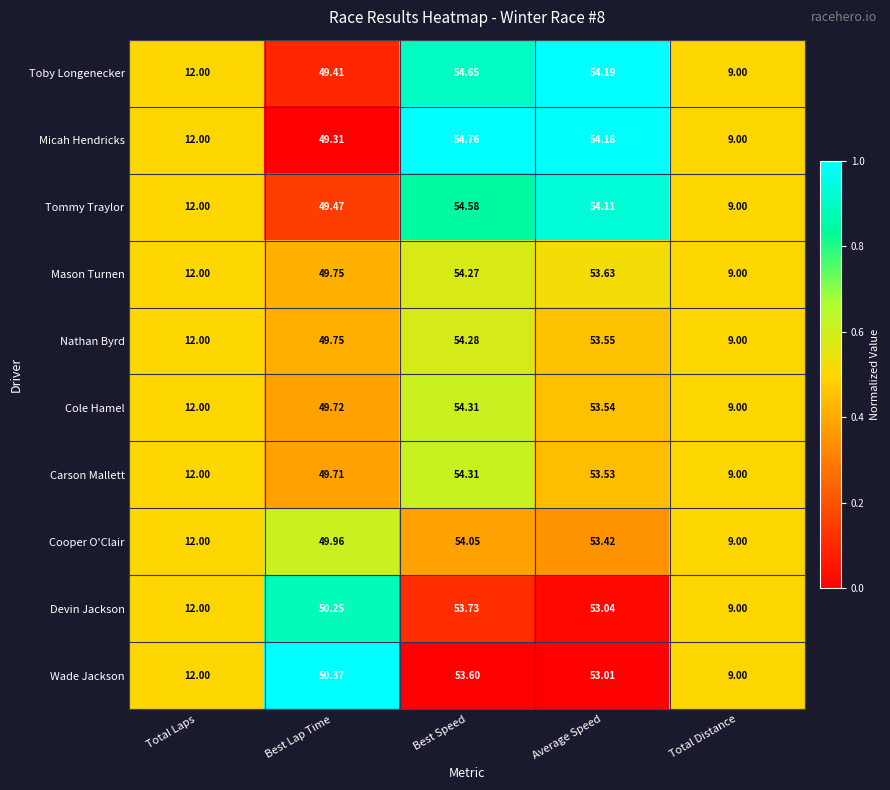

At which category does the chart reach its peak across all series?

Best Speed